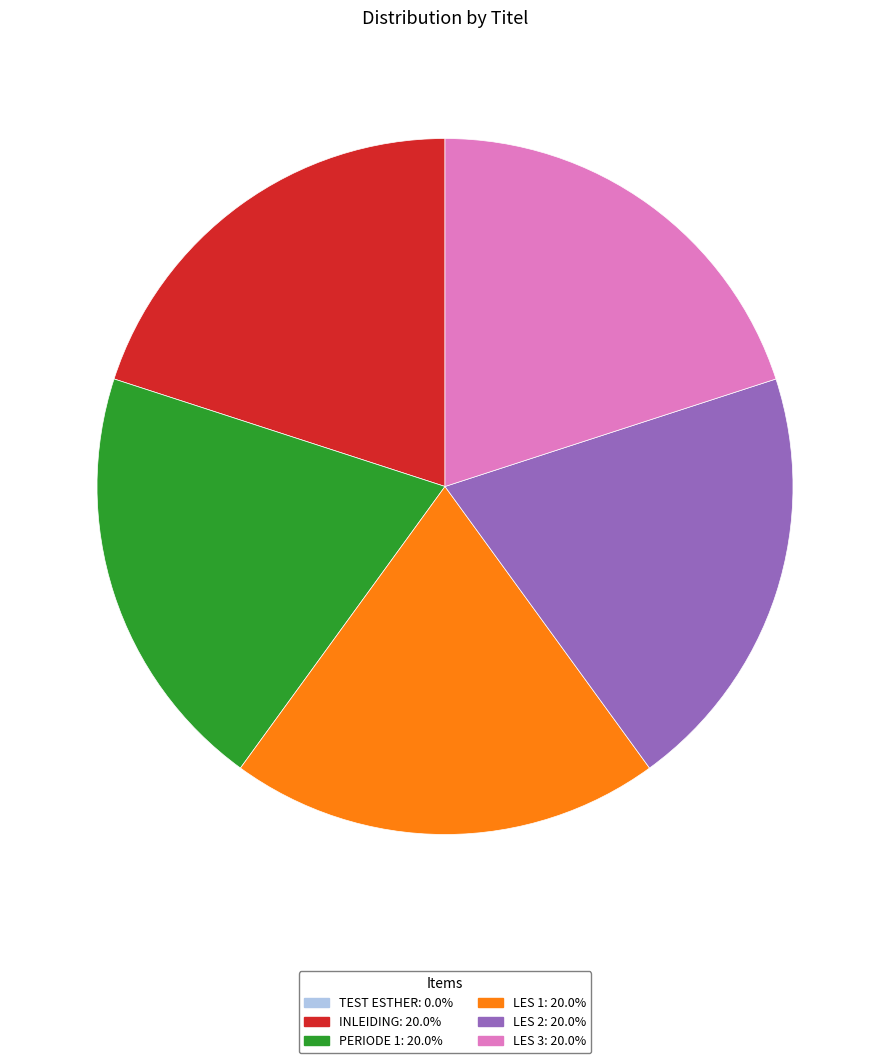

Is there any slice that represents more than half of the pie?

No